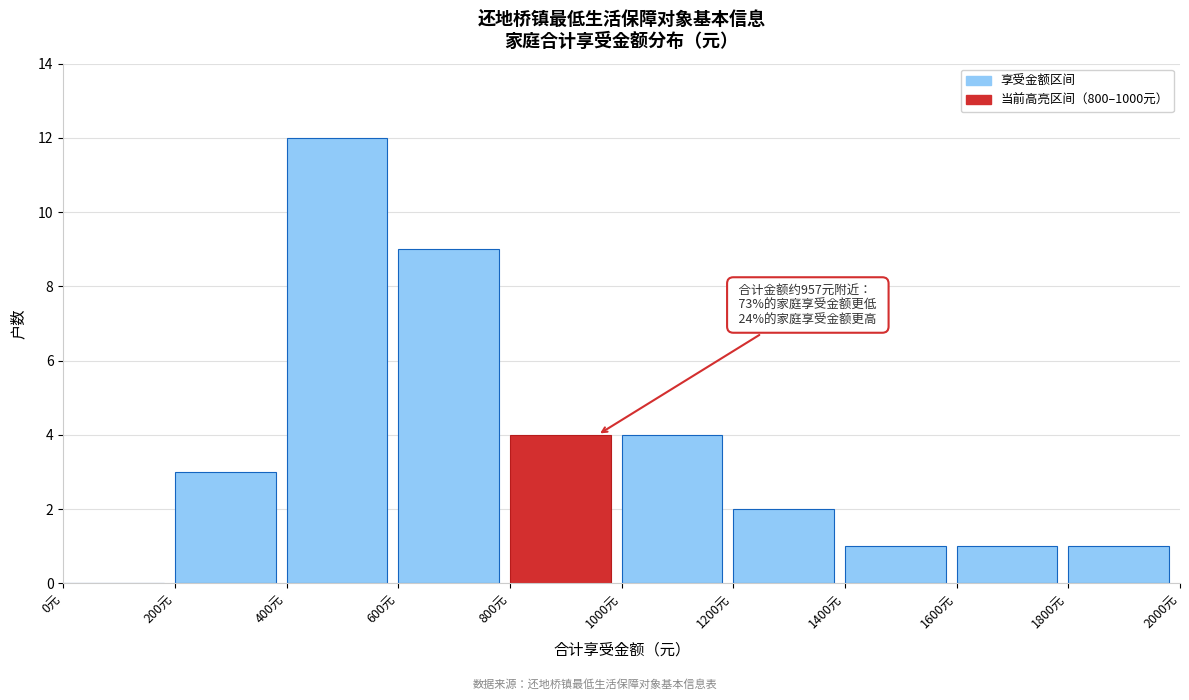

Which range on the x-axis has the tallest bar?

400 to 600